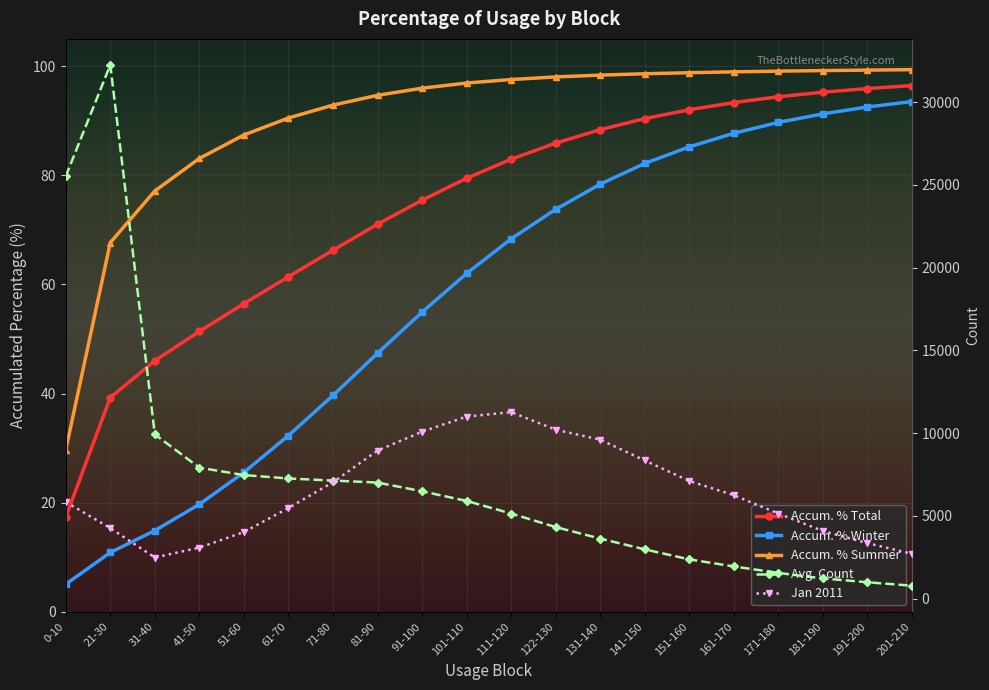

How many times do Jan 2011 and Avg. Count cross each other?

1